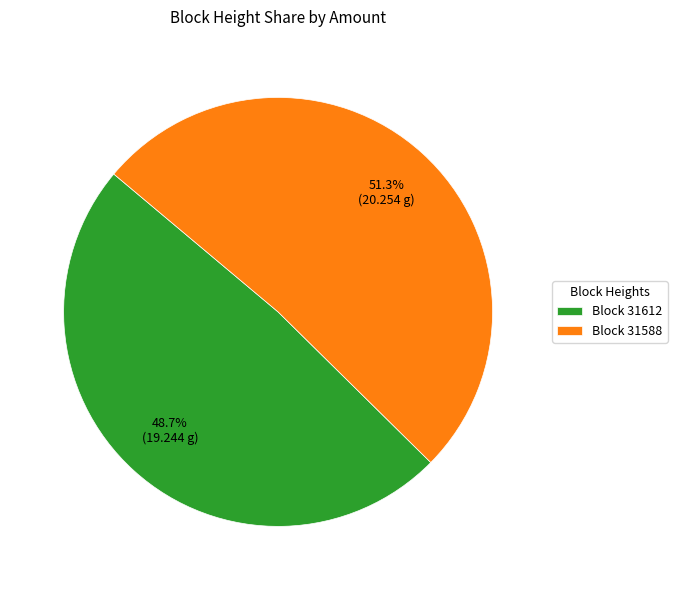

Does any single category account for the majority?

Yes